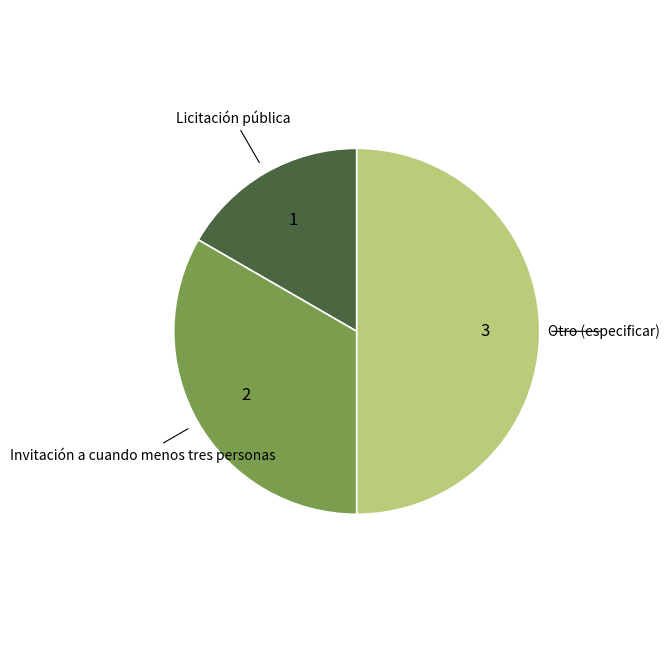

Approximately how many times larger is the value at Otro (especificar) compared to Invitación a cuando menos tres personas?

1.5